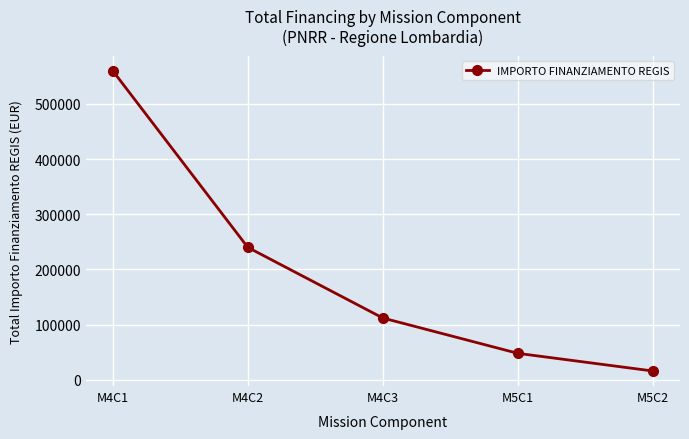

Reading left to right, what are all the values shown in this chart?

M4C1=560000	M4C2=240000	M4C3=112000	M5C1=48000	M5C2=16000